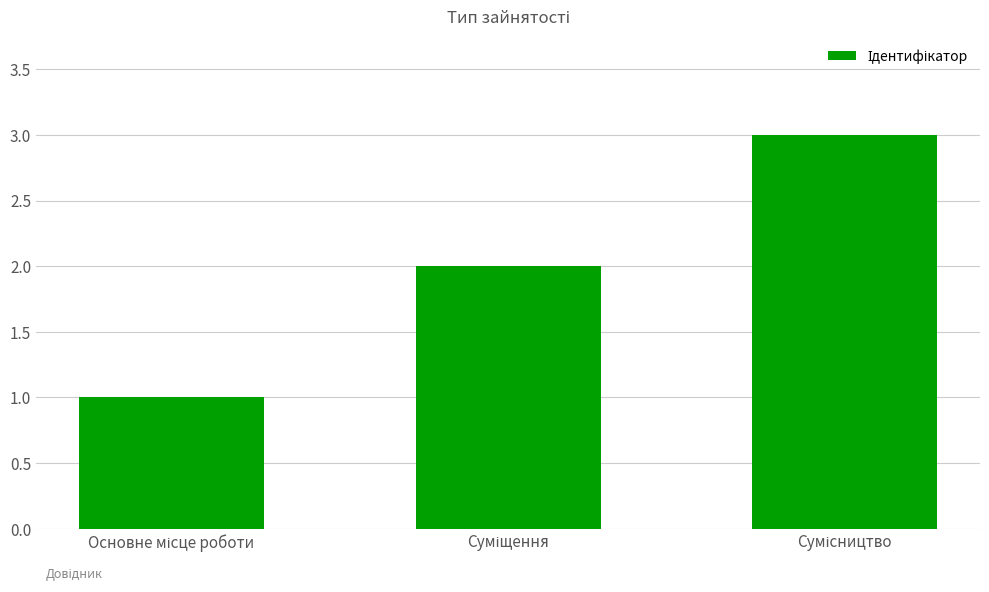

Reading right to left, extract all data points from this chart.

3	2	1